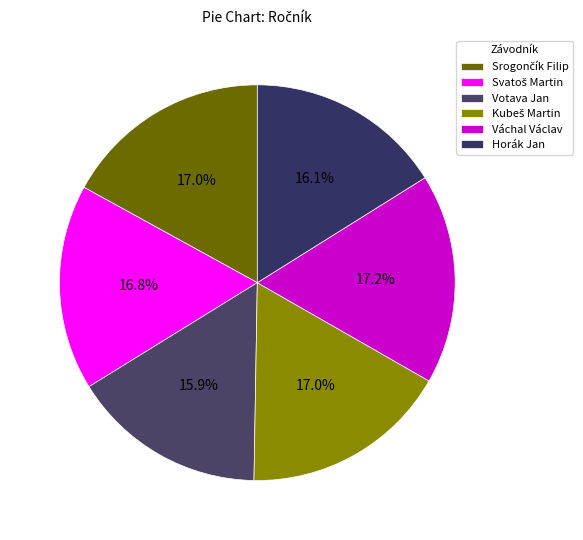

Is the sum of Horák Jan and Váchal Václav greater than half?

No